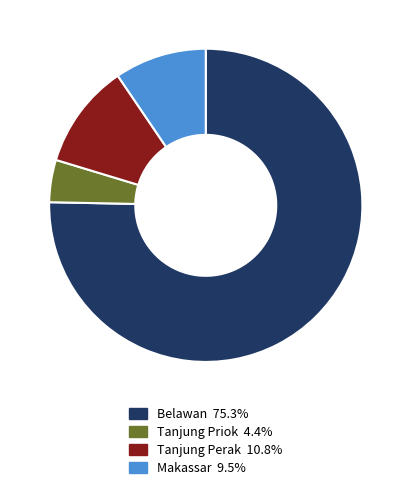

What is the ratio of the value at Belawan to the value at Tanjung Priok?

17.2